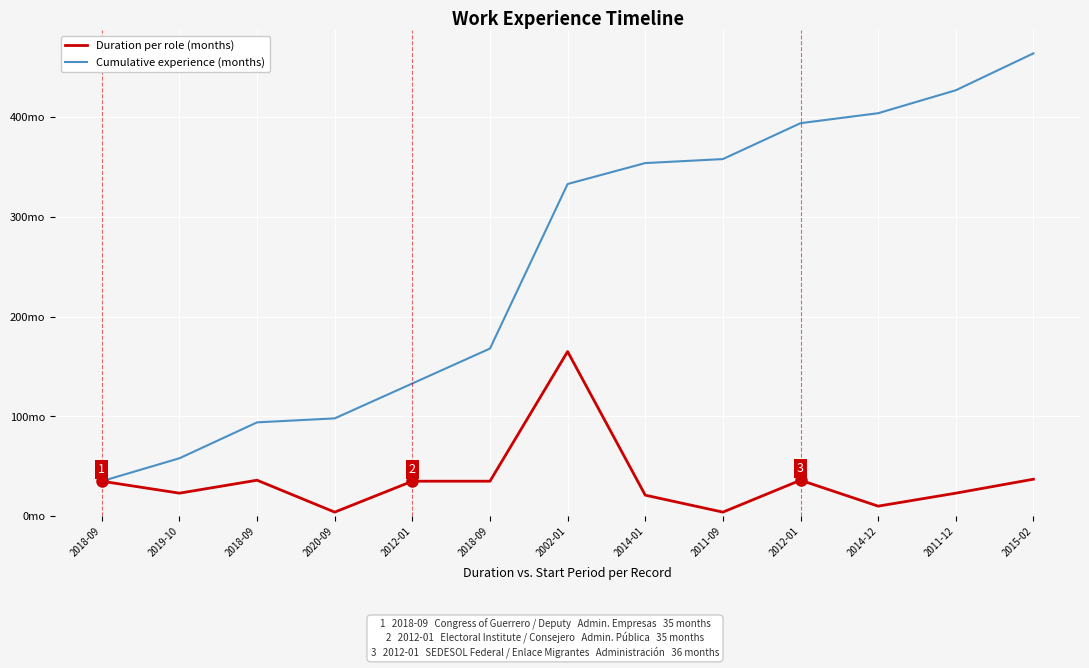

Which category has the lowest value in the Duration per role (months) series?

2020-09